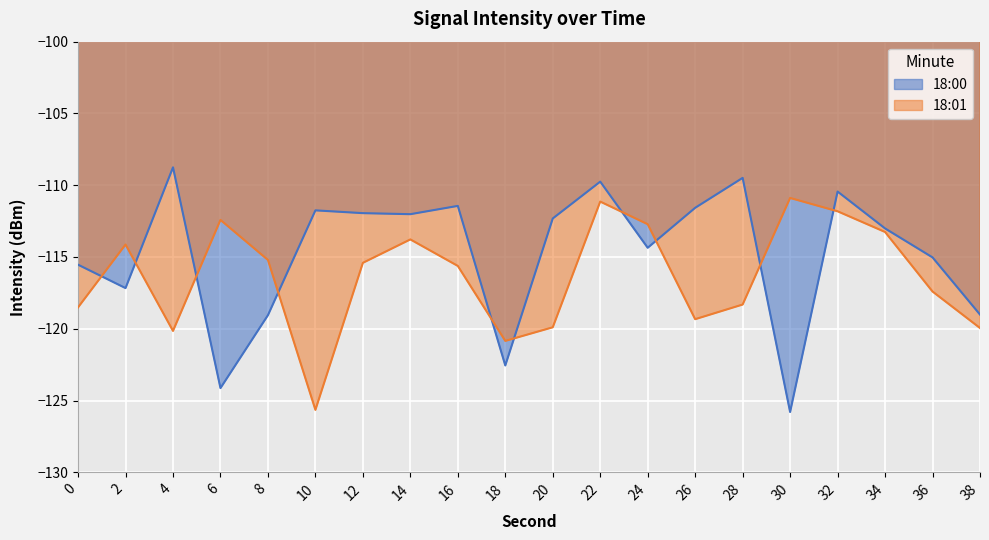

Between which two adjacent categories do 18:01 and 18:00 first intersect?

0 and 2